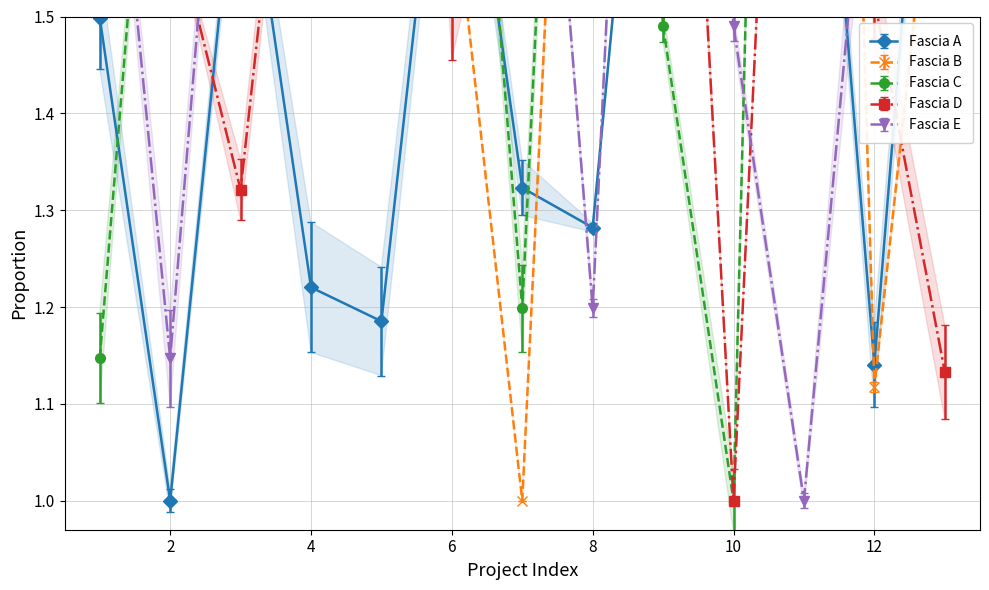

What is the sum of all Fascia A values?

20.7